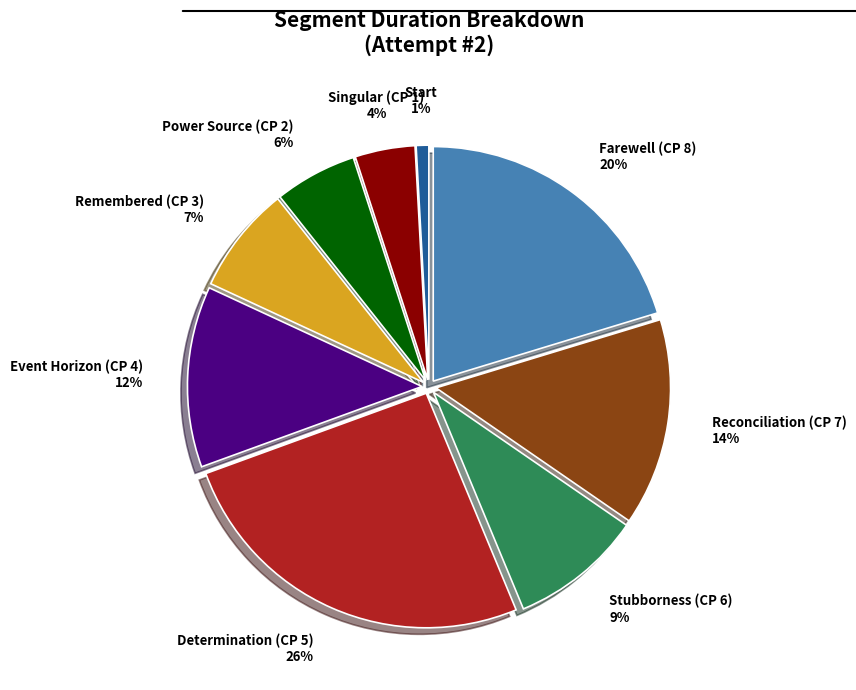

Which category has the smallest portion of the pie?

Start